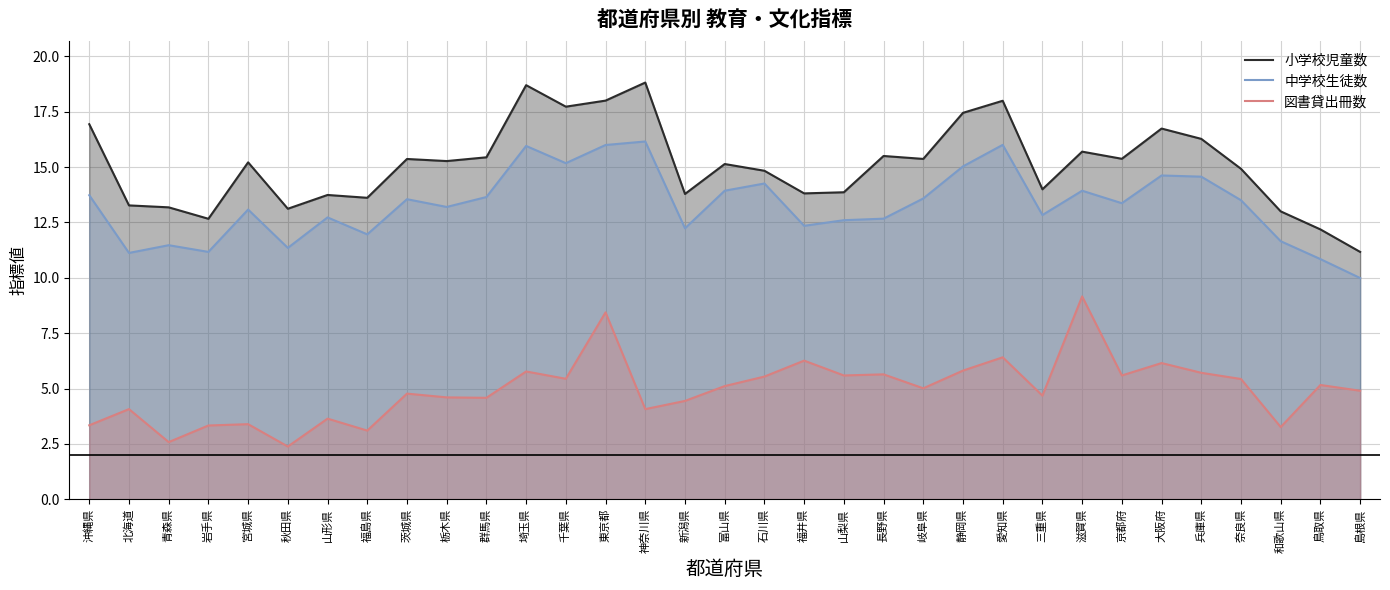

Which series has the largest total across all categories?

小学校児童数